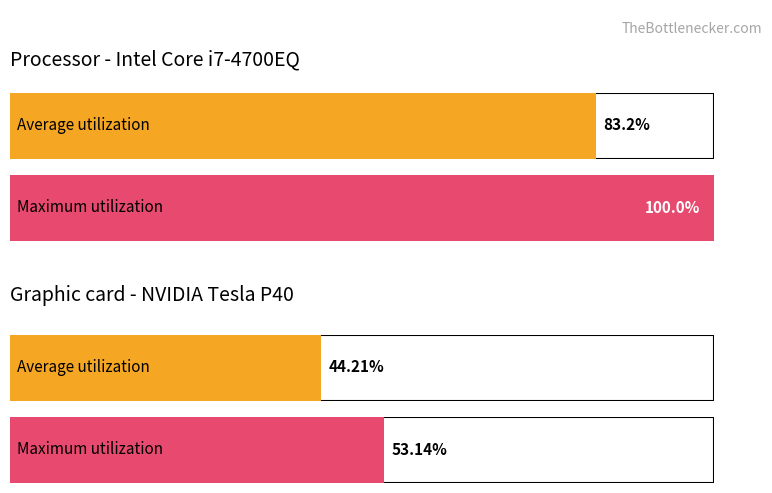

Is it true that max_price equals 2710.7 at 11?

False